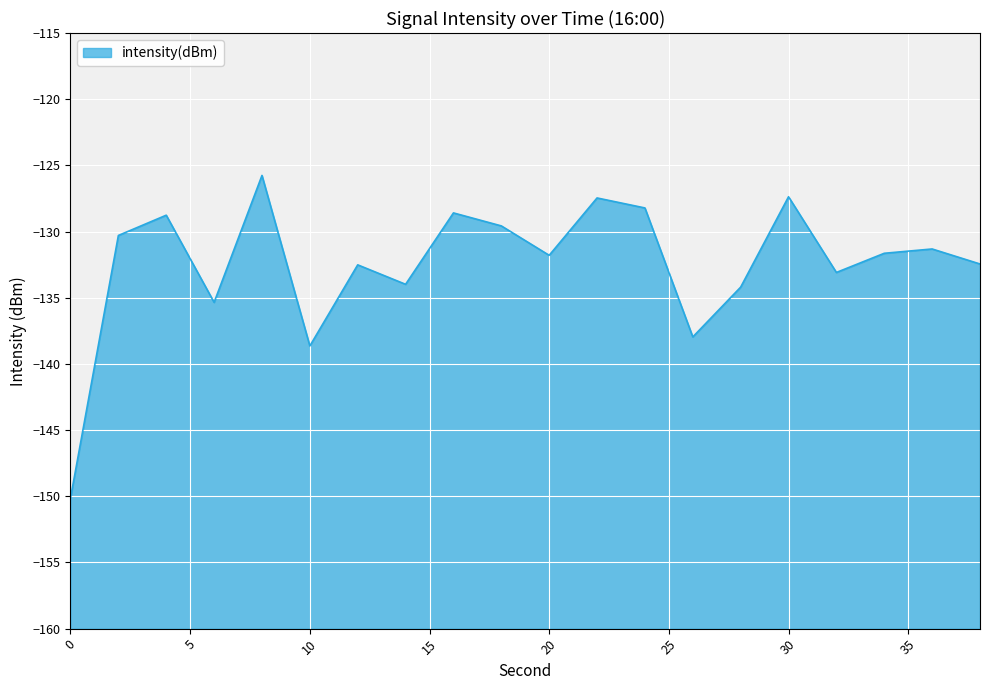

List the labels in order of value, smallest first.

0, 10, 26, 6, 28, 14, 32, 12, 38, 20, 34, 36, 2, 18, 4, 16, 24, 22, 30, 8